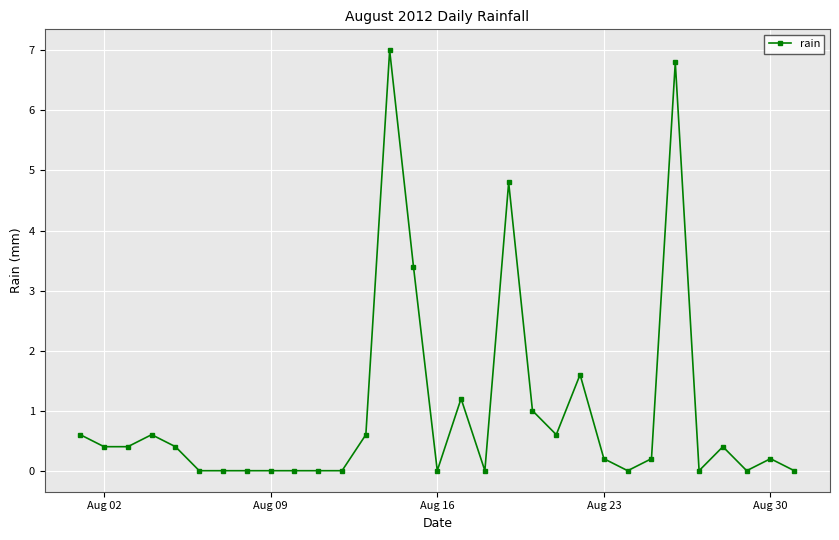

What is the maximum value shown in the chart?

7.0